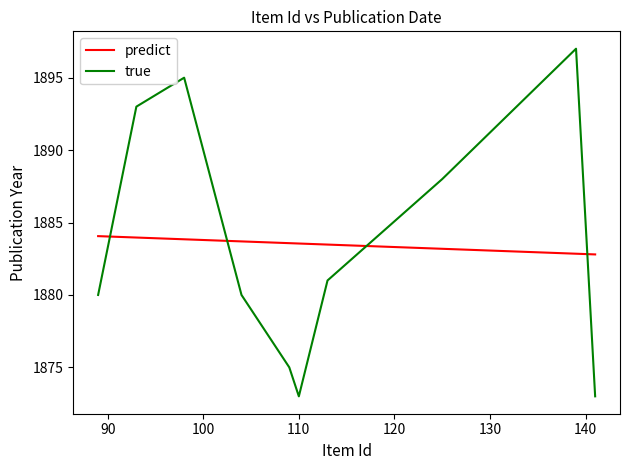

Which series has the largest range (max minus min)?

true